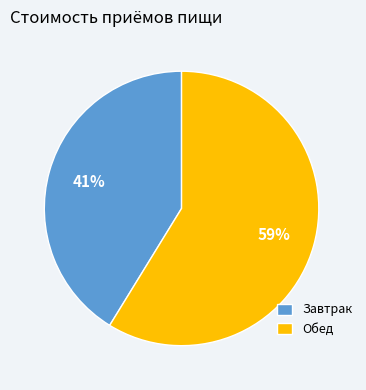

Which category has the smallest portion of the pie?

Завтрак